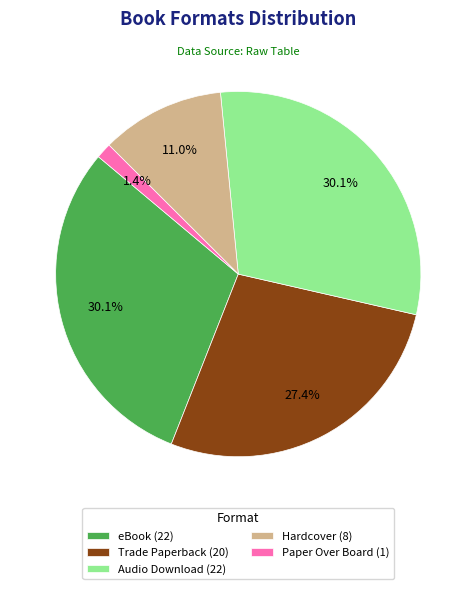

Count the number of slices in the pie.

5